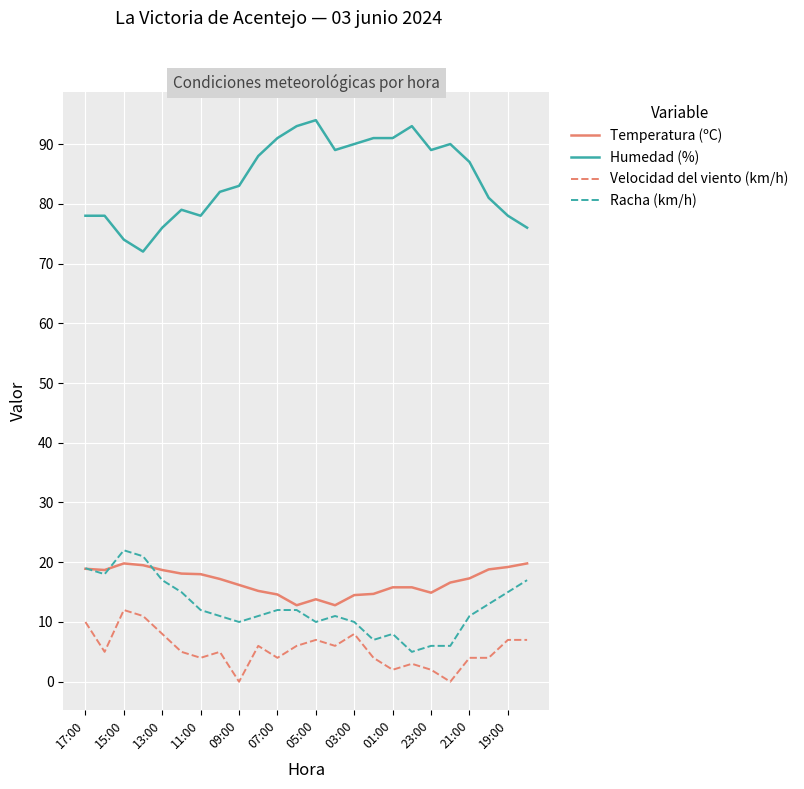

What is the greatest value displayed?

94.0